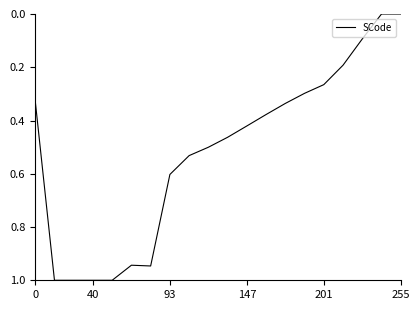

What is the maximum value shown in the chart?

1.0